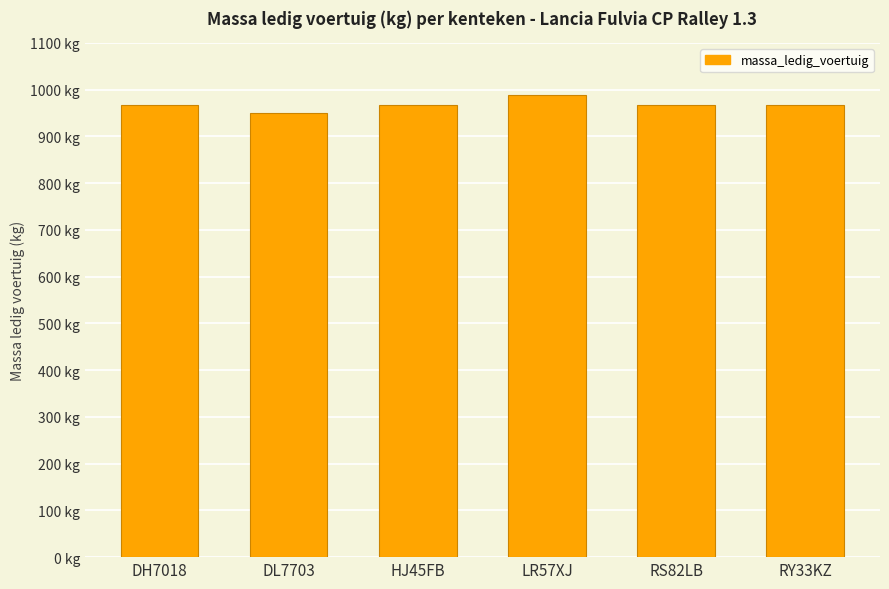

At which category does the chart reach its minimum across all series?

DL7703